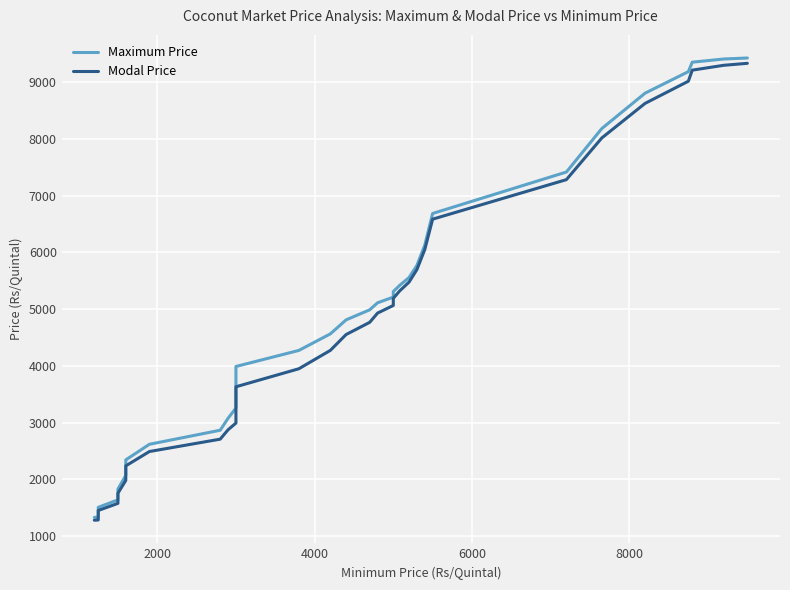

What is the minimum value for Modal Price?

1281.2